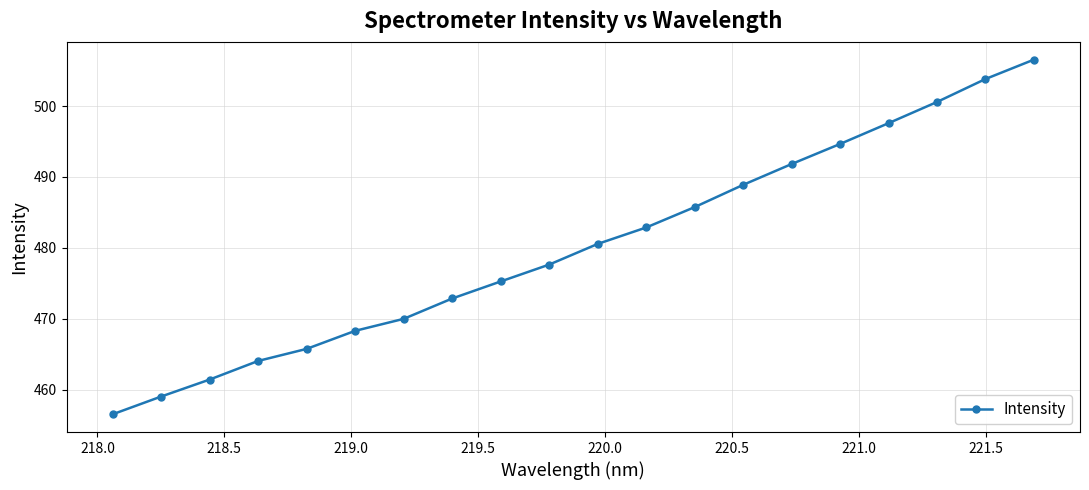

What is the average value?

480.2